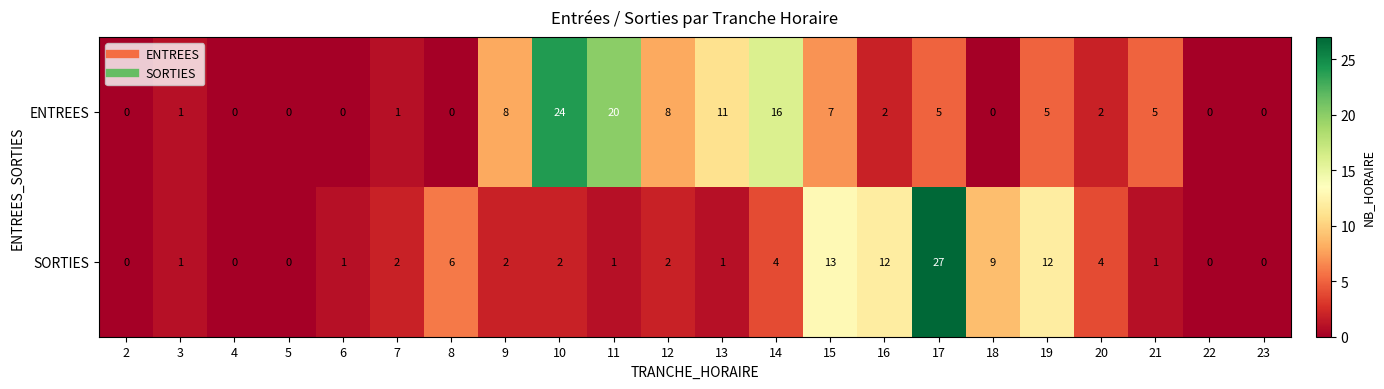

What is the maximum value shown in the chart?

27